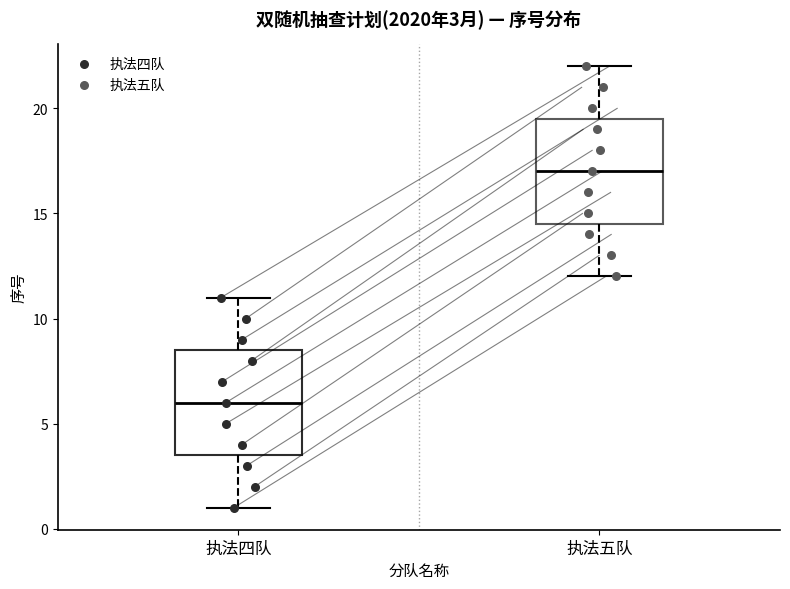

Which box has the lowest median line?

执法四队